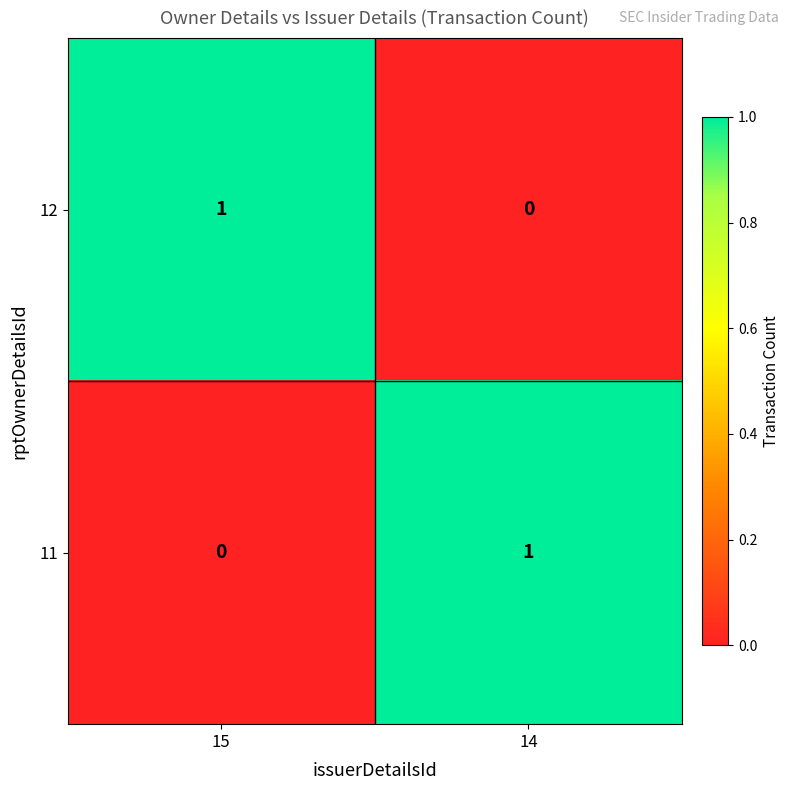

True or false: 11 has a value of 1 at 14.

True